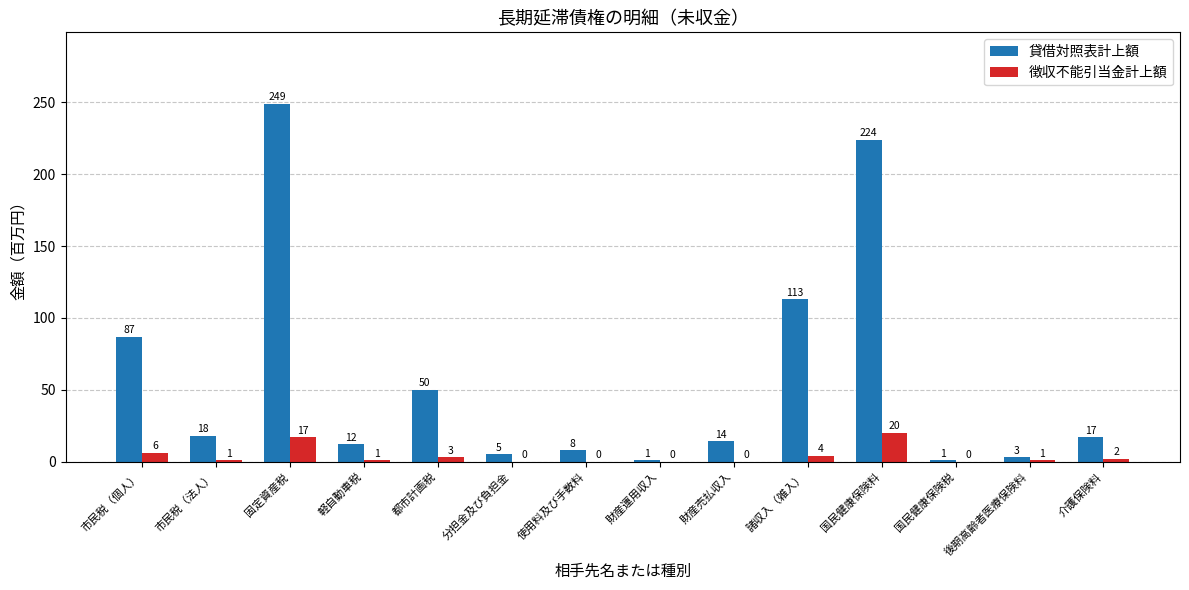

What is the sum of all 貸借対照表計上額 values?

802